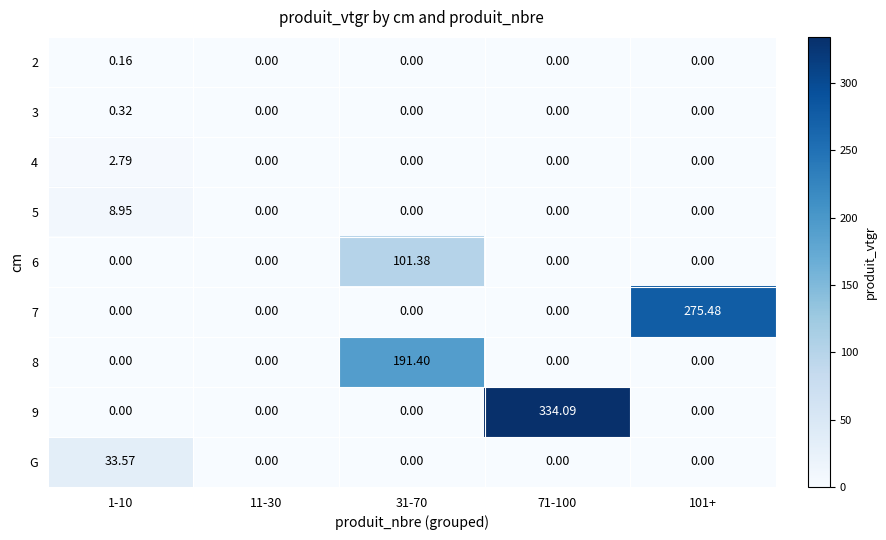

Which series changed the most between 1-10 and 11-30?

G